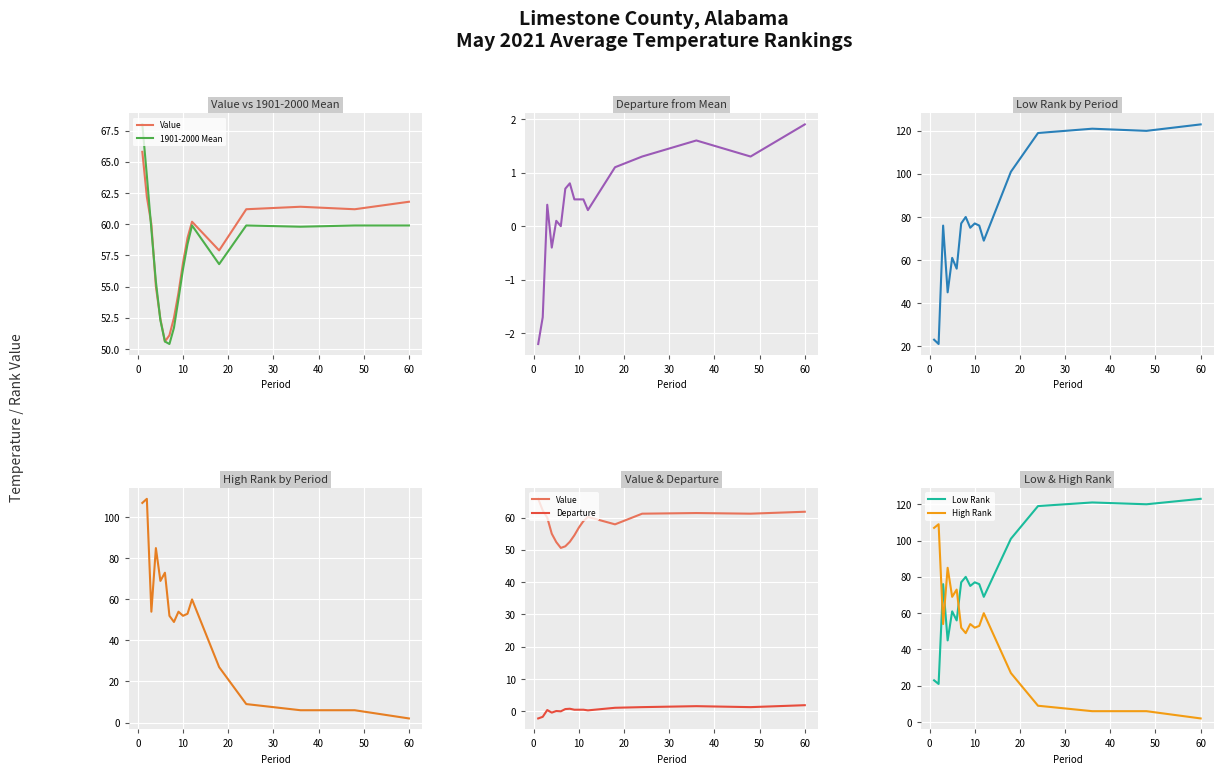

Which series has the widest spread of values?

High Rank